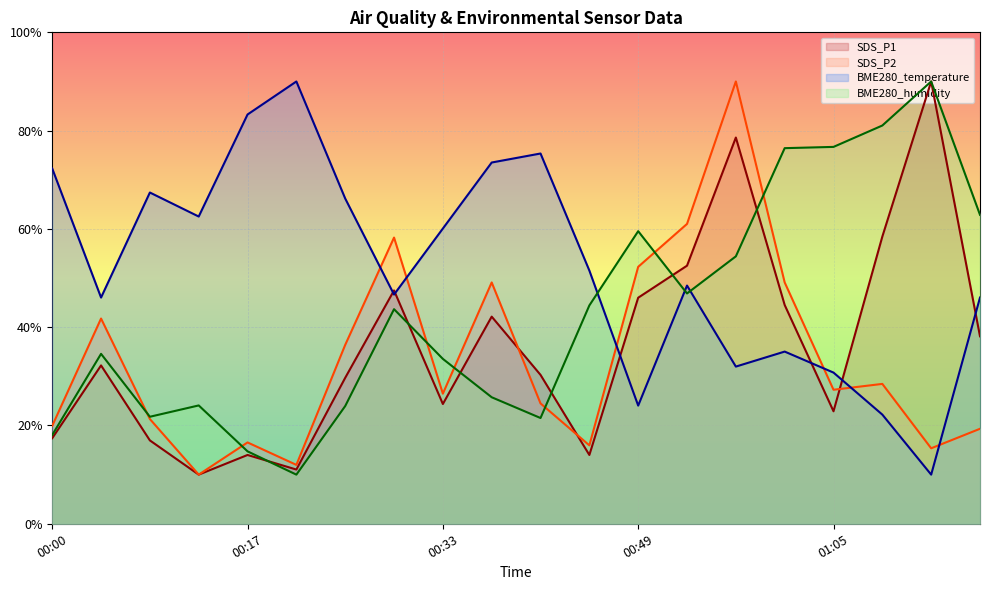

Which label corresponds to the smallest value in the chart?

00:12